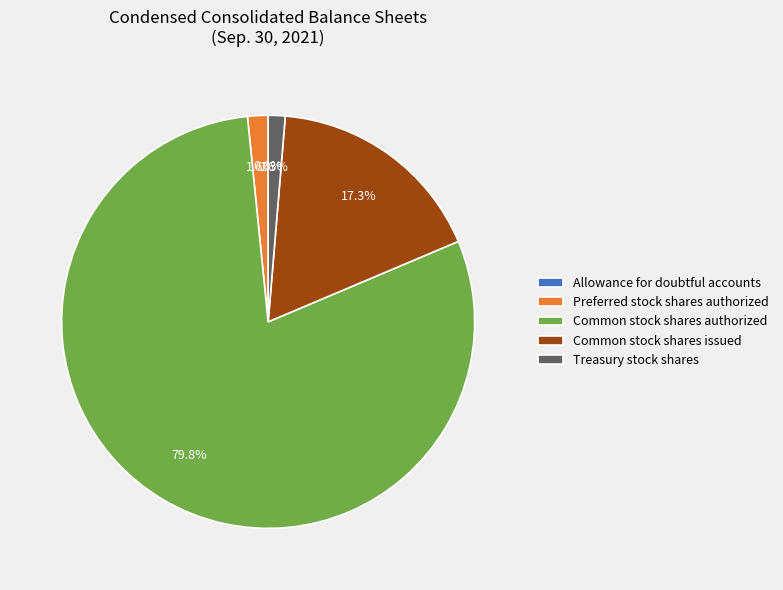

Which category has the biggest portion of the pie?

Common stock shares authorized